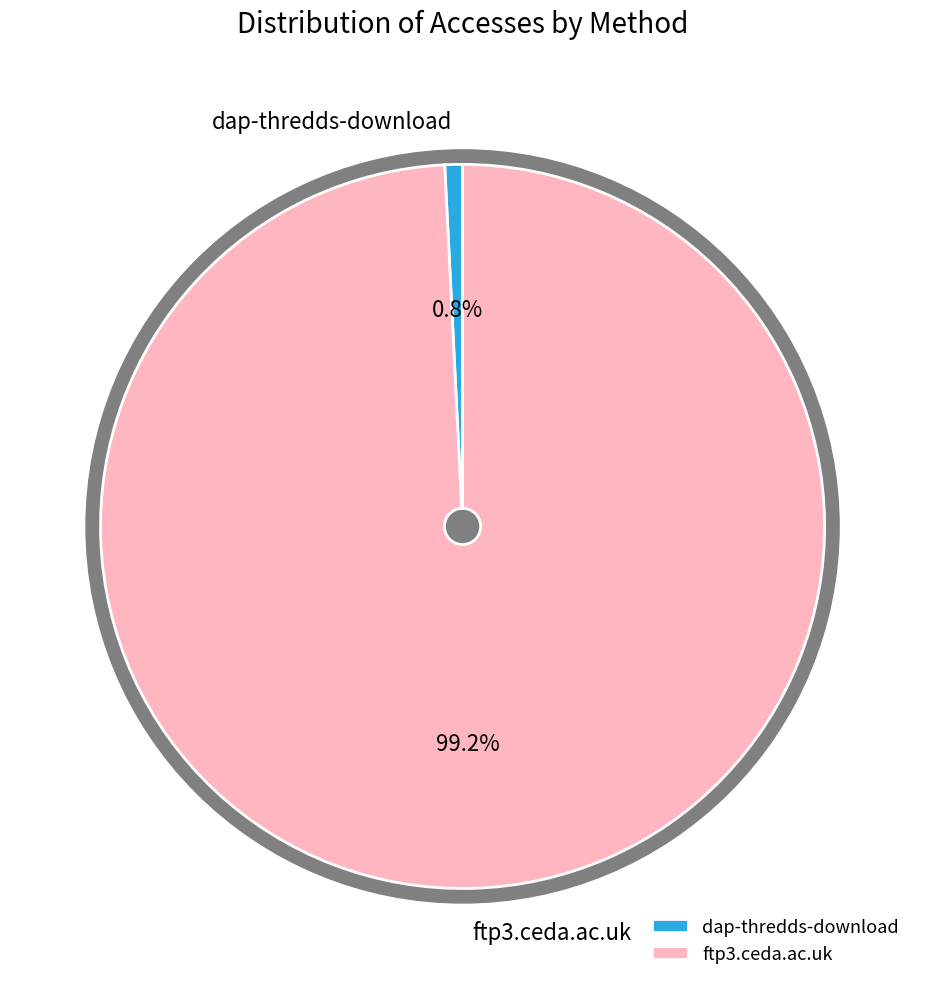

True or false: dap-thredds-download accounts for 1% of the total.

True